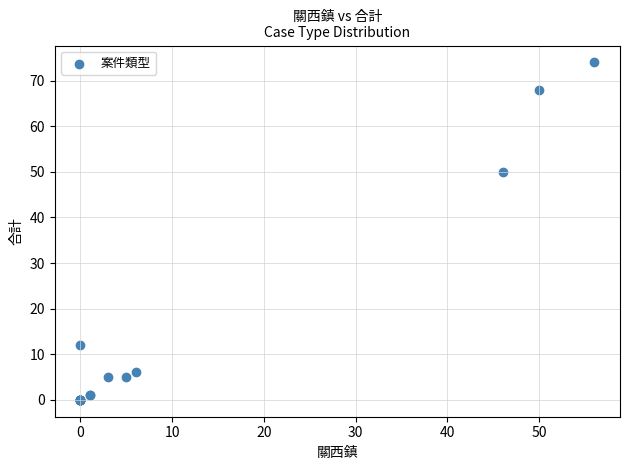

What Y value in the scatter plot is closest to 37?

50